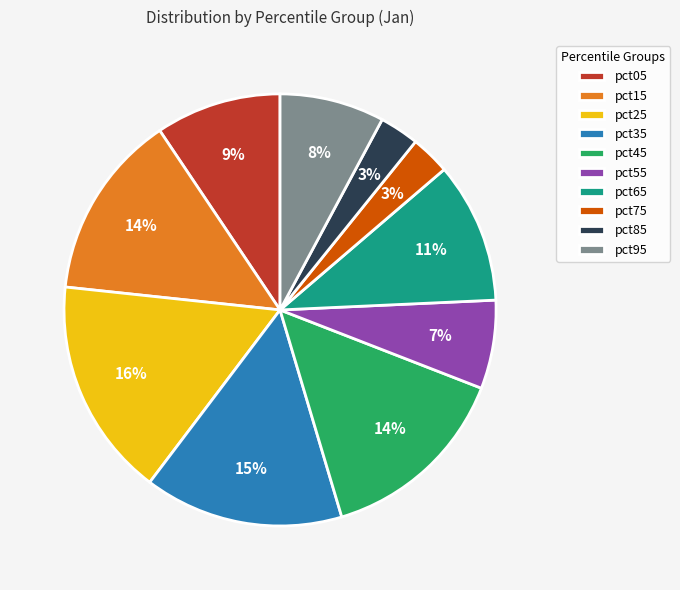

To the nearest percent, what is the difference between the largest and smallest slice percentages?

13%